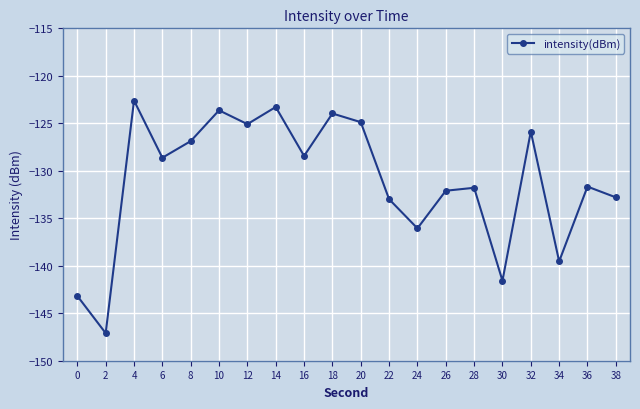

At which category does the data reach its first local peak?

4